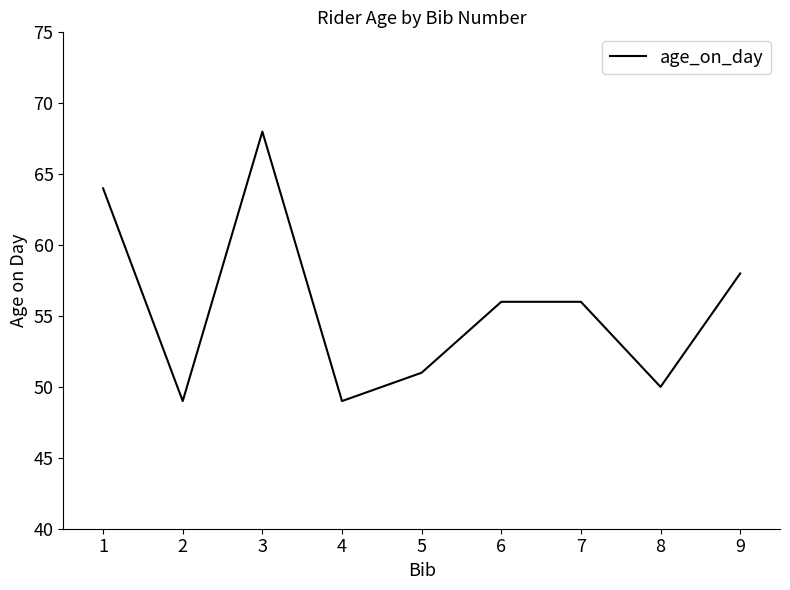

The value at 2 is 49. True or false?

True